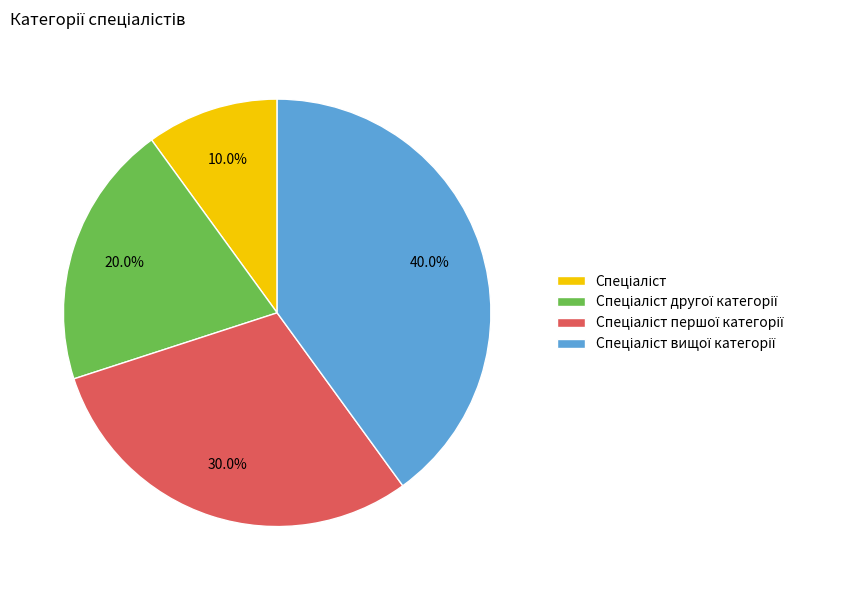

Count the number of slices in the pie.

4